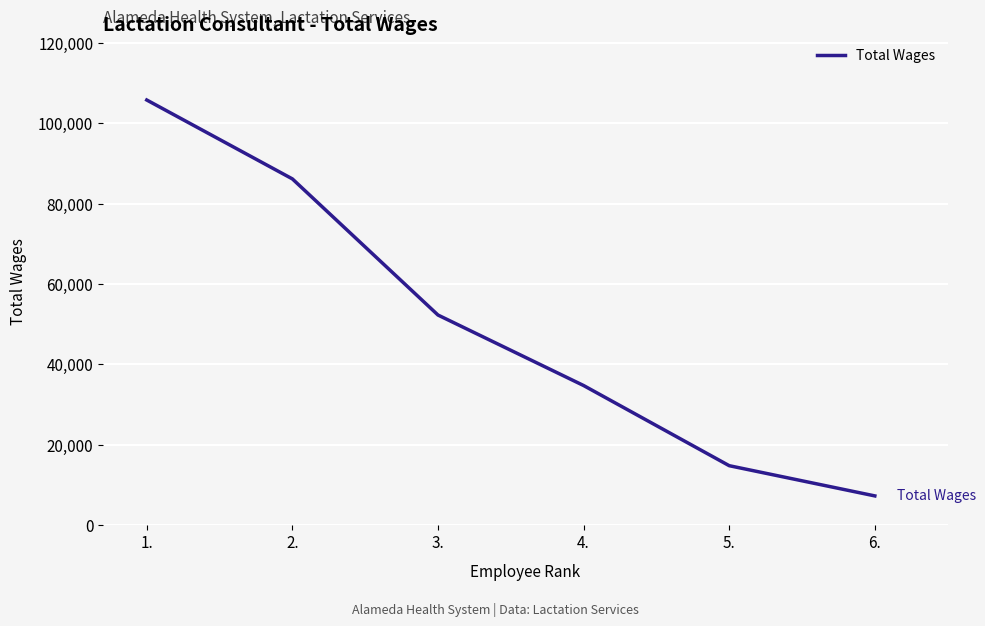

Rank the categories by value from lowest to highest.

6., 5., 4., 3., 2., 1.